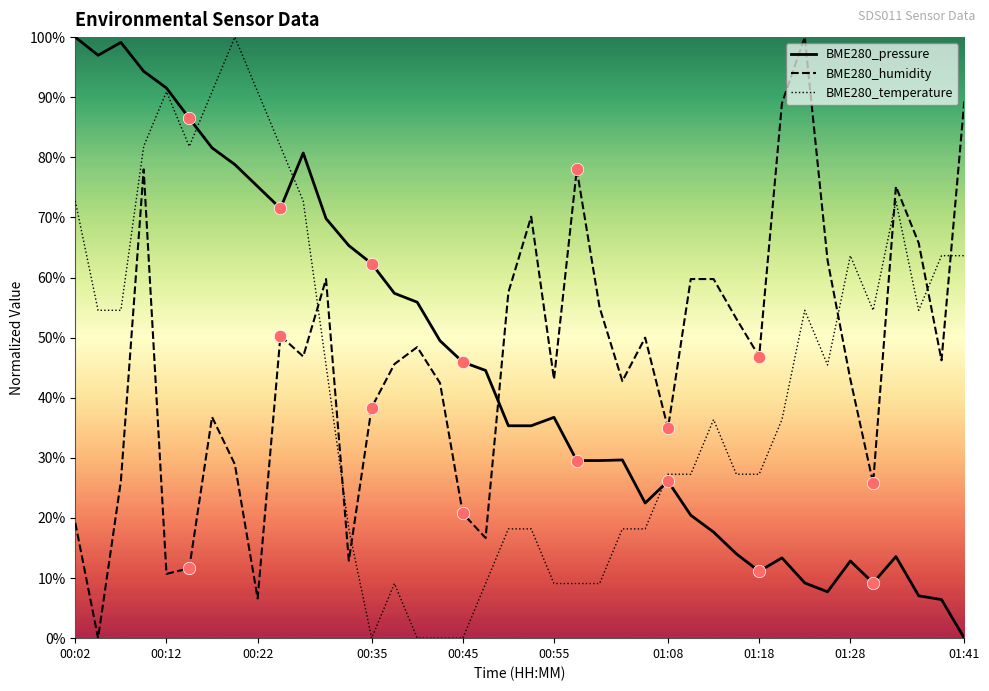

What is the maximum value shown in the chart?

100.0